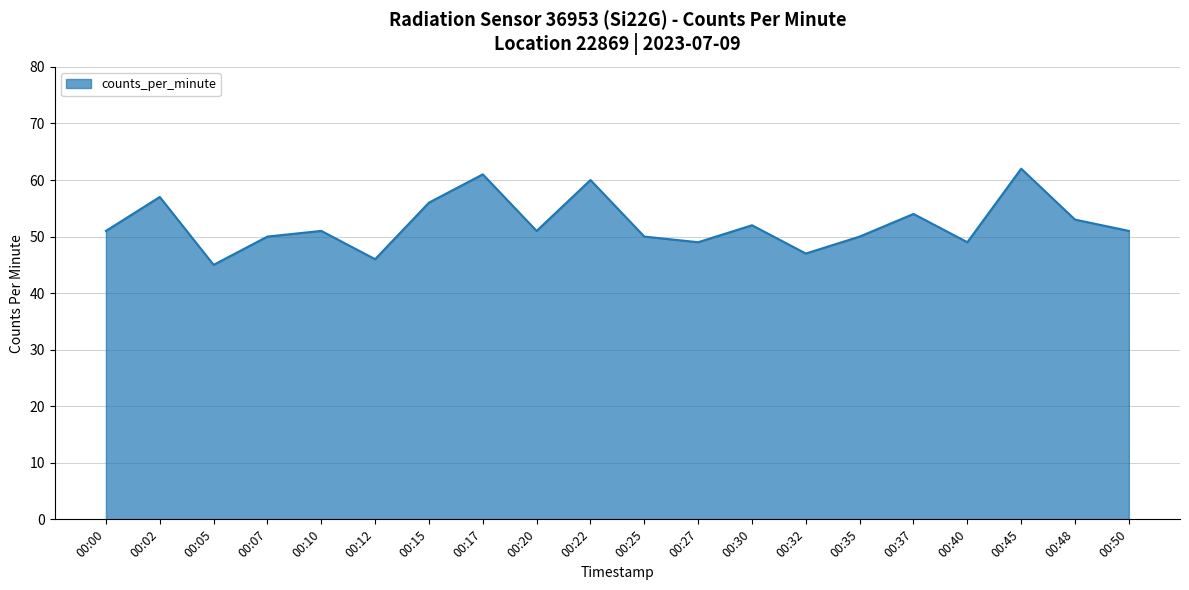

Which label corresponds to the largest value in the chart?

00:45